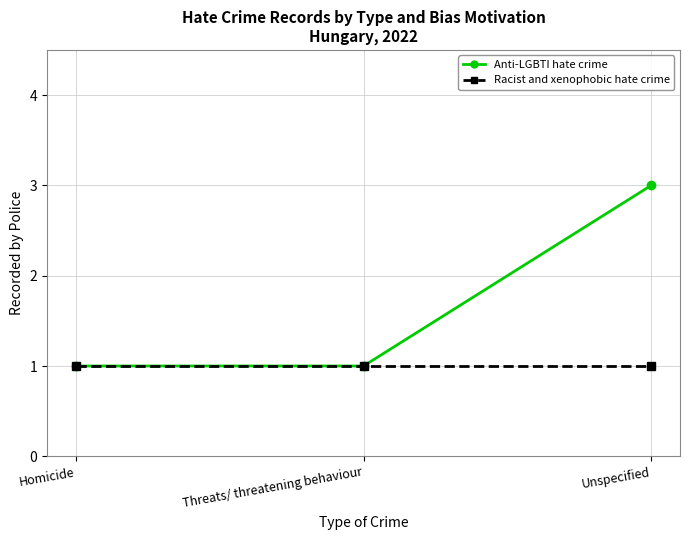

What is the sum of the Racist and xenophobic hate crime values at Threats/ threatening behaviour and Unspecified?

2